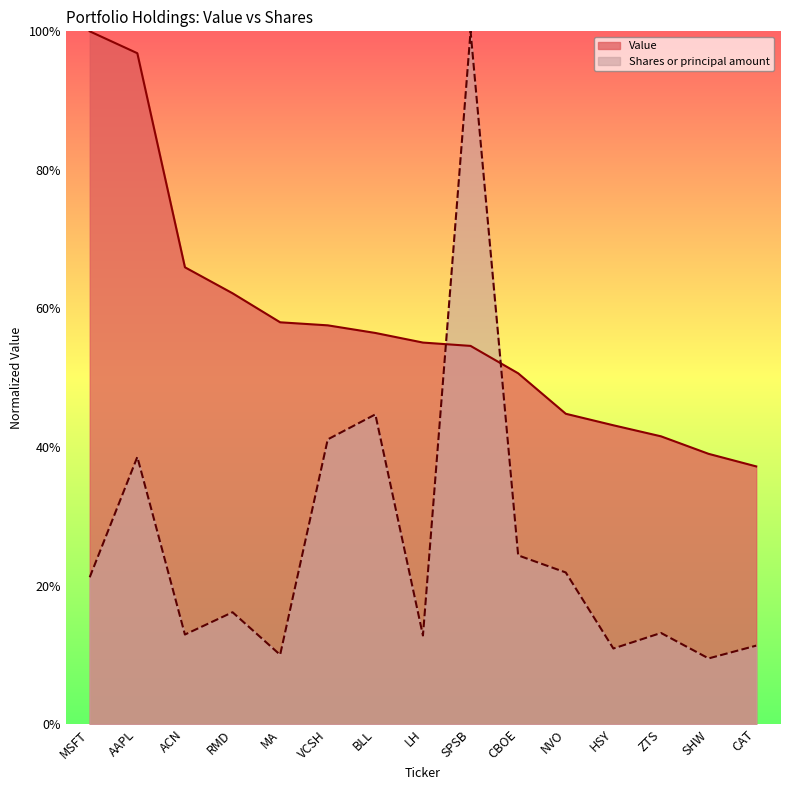

Rank the series by their average value, from highest to lowest.

Value, Shares or principal amount